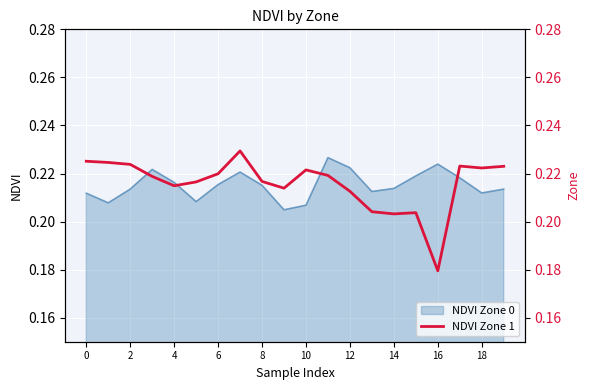

The value at 10 is 0.2. True or false?

True